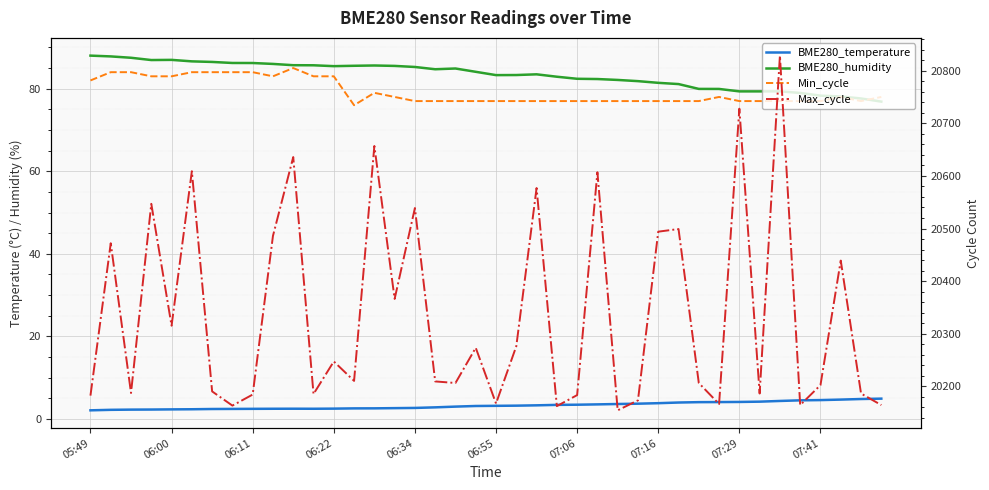

What is the total value across all series at 10?

20809.2